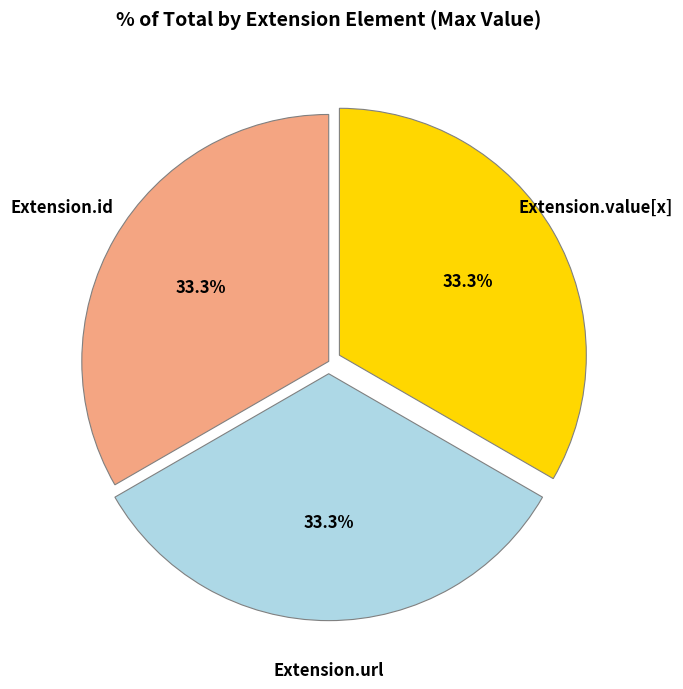

Is there any slice that represents more than half of the pie?

No